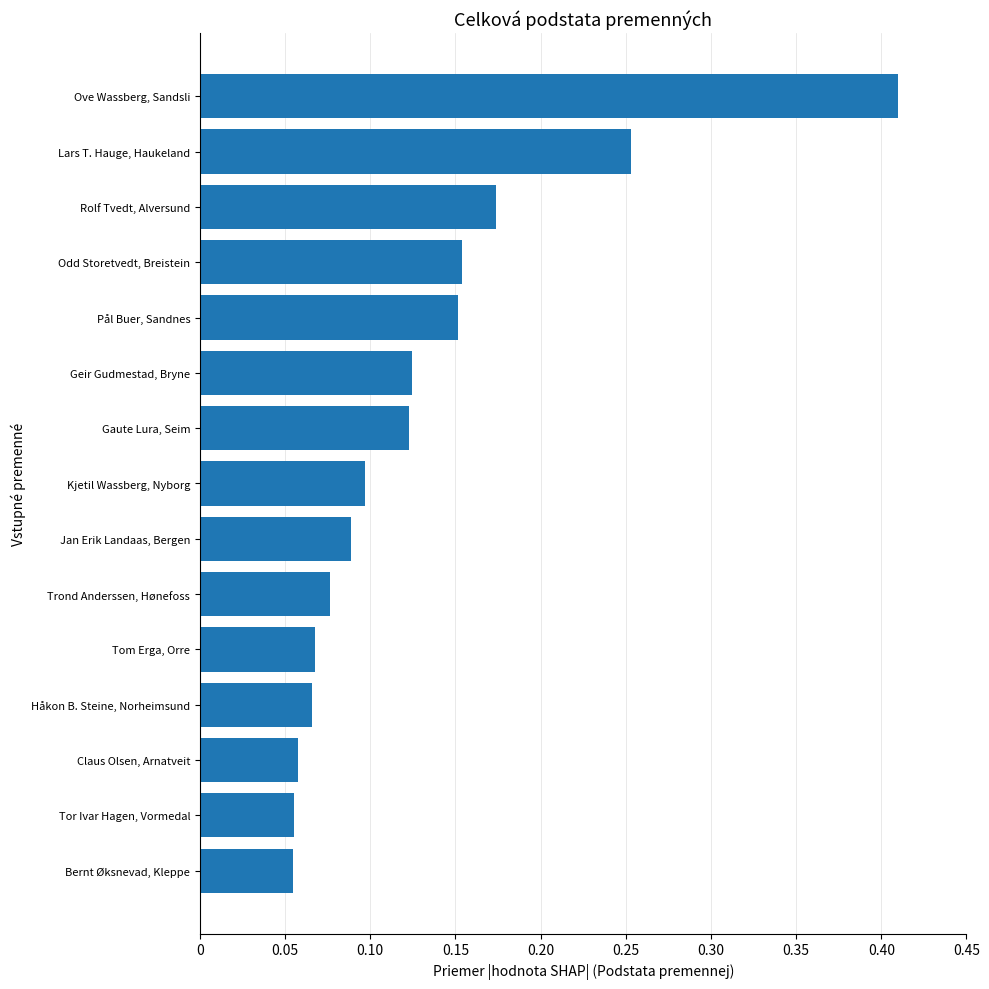

List the labels in order of value, largest first.

Ove Wassberg, Sandsli, Lars T. Hauge, Haukeland, Rolf Tvedt, Alversund, Odd Storetvedt, Breistein, Pål Buer, Sandnes, Geir Gudmestad, Bryne, Gaute Lura, Seim, Kjetil Wassberg, Nyborg, Jan Erik Landaas, Bergen, Trond Anderssen, Hønefoss, Tom Erga, Orre, Håkon B. Steine, Norheimsund, Claus Olsen, Arnatveit, Tor Ivar Hagen, Vormedal, Bernt Øksnevad, Kleppe